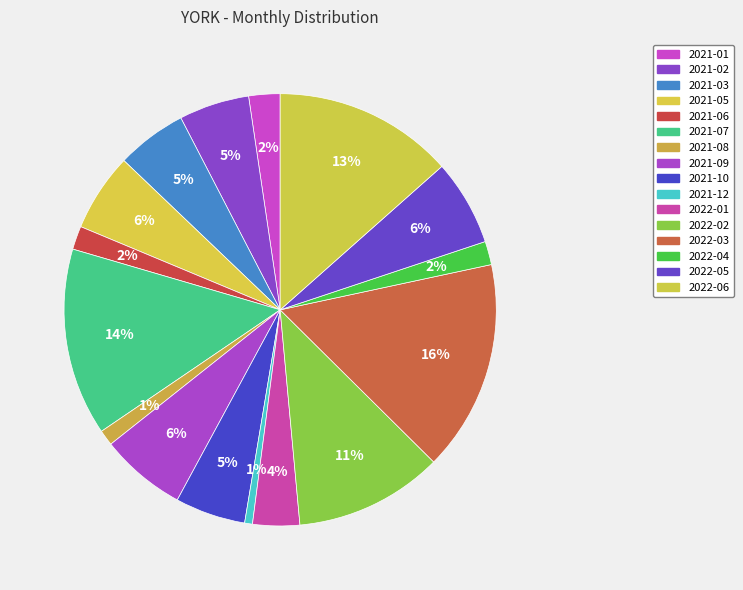

Which category has the biggest portion of the pie?

2022-03